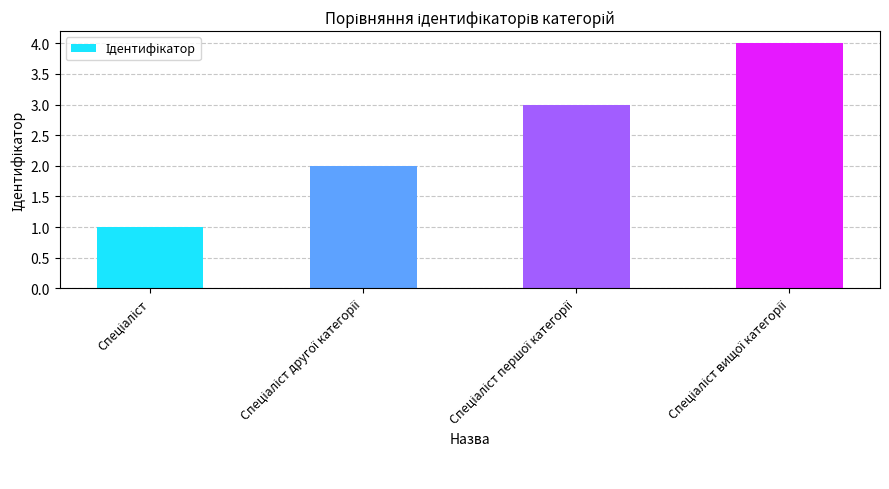

How many values are between 2 and 4?

3